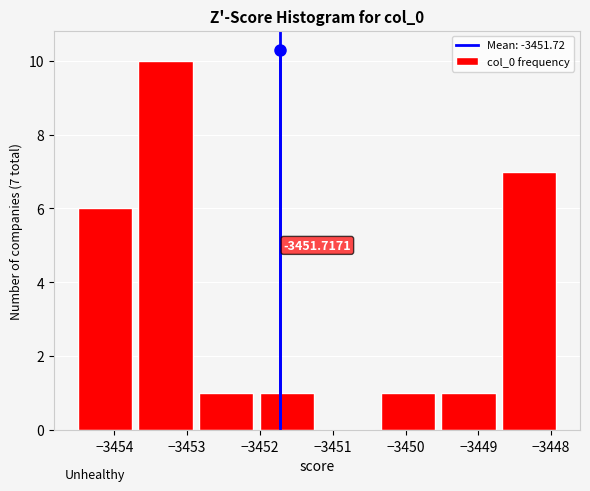

Which range on the x-axis has the tallest bar?

-3453.7 to -3452.9